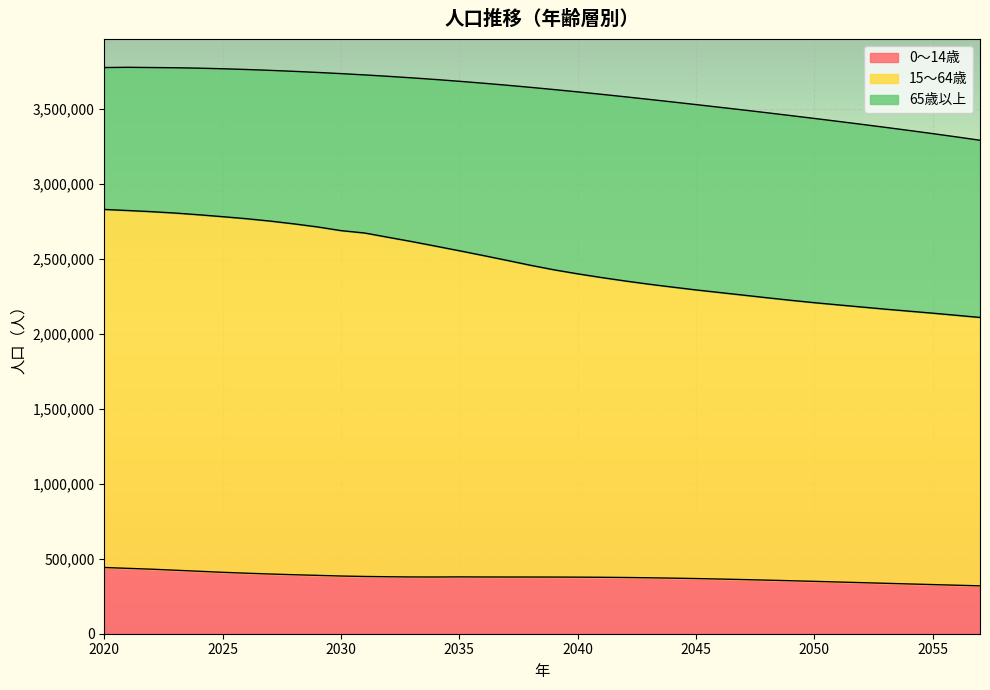

True or false: 15～64歳 and 0～14歳 intersect in this chart.

False